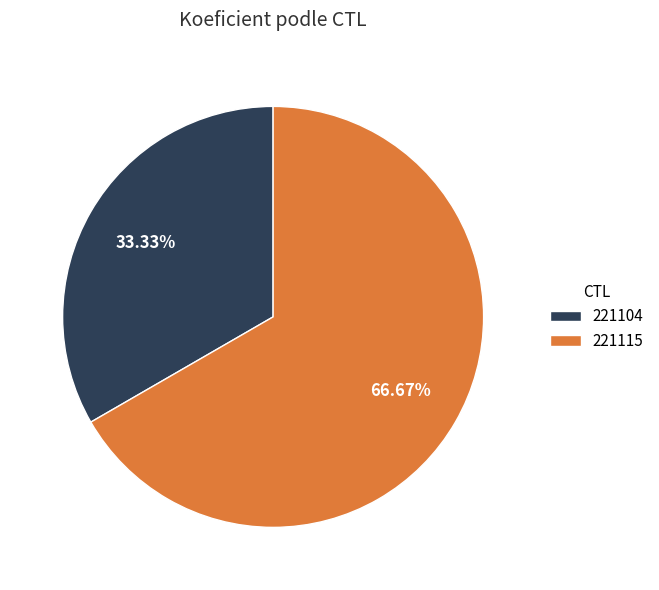

Which slice represents more than half of the pie?

221115